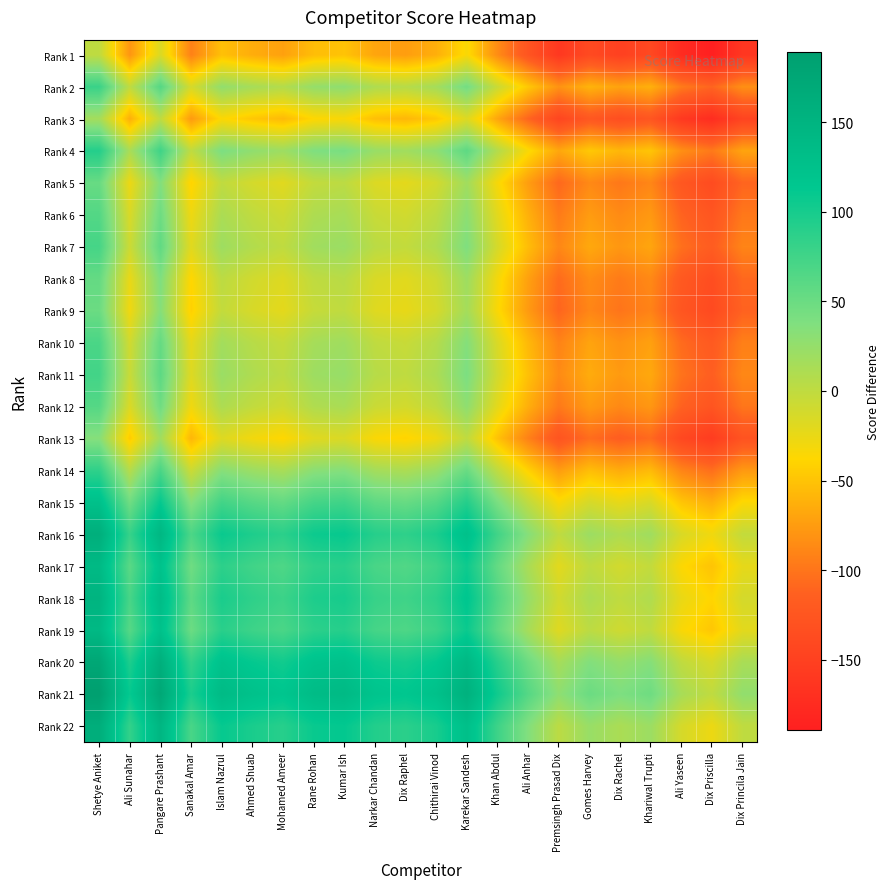

Between Islam Nazrul and Karekar Sandesh, which is larger?

Karekar Sandesh